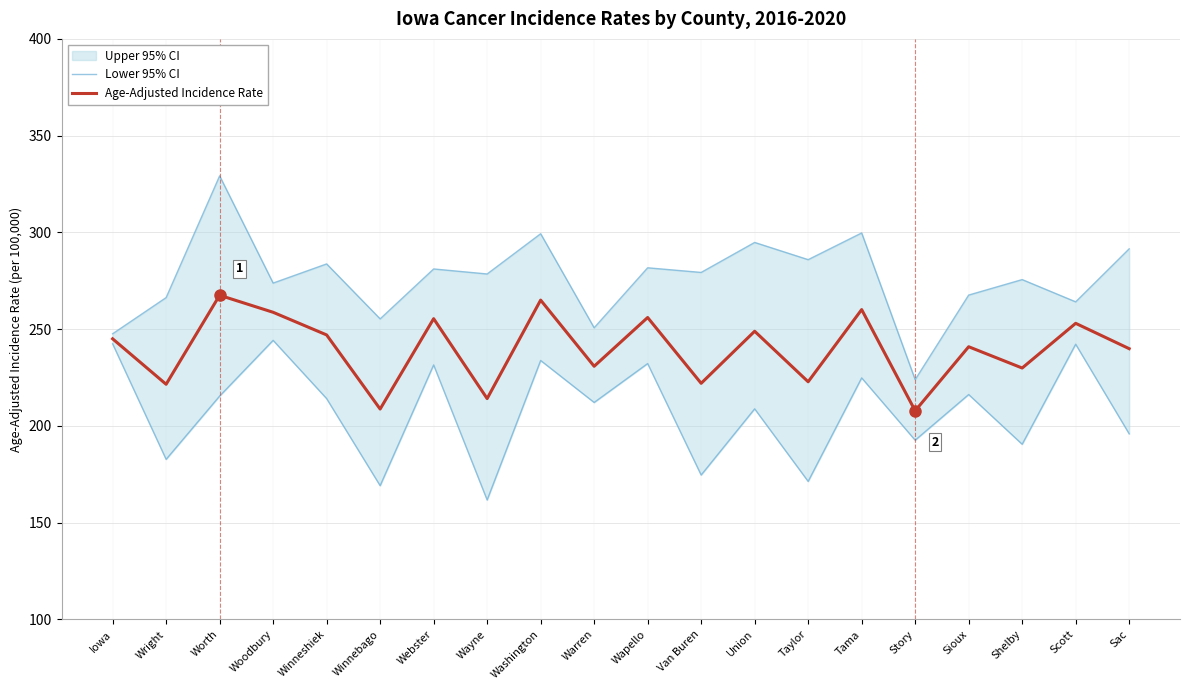

What is the label of the 2nd point from the left?

Wright